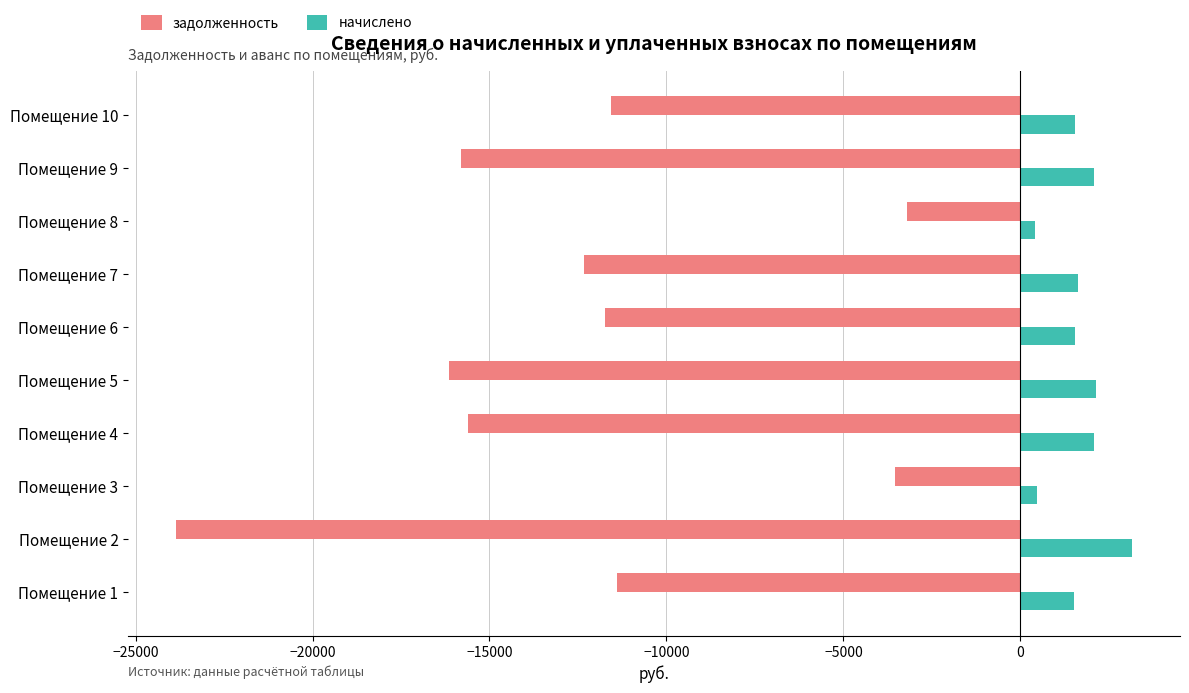

List the series in order of their overall mean, highest first.

начислено, задолженность